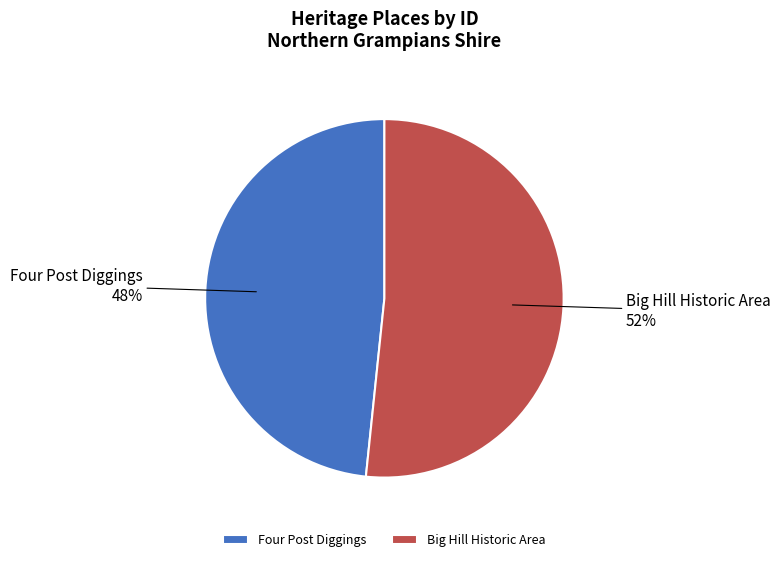

Between Four Post Diggings and Big Hill Historic Area, which is larger?

Big Hill Historic Area